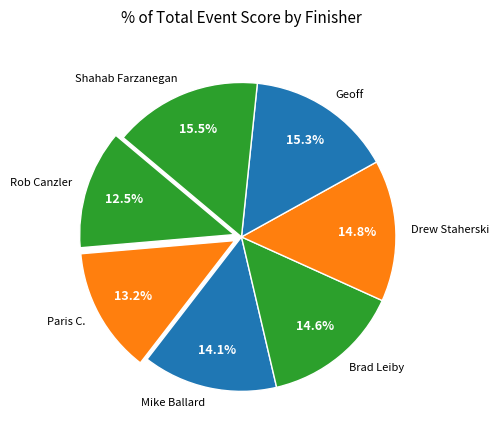

Which has a higher value, Mike Ballard or Geoff?

Geoff